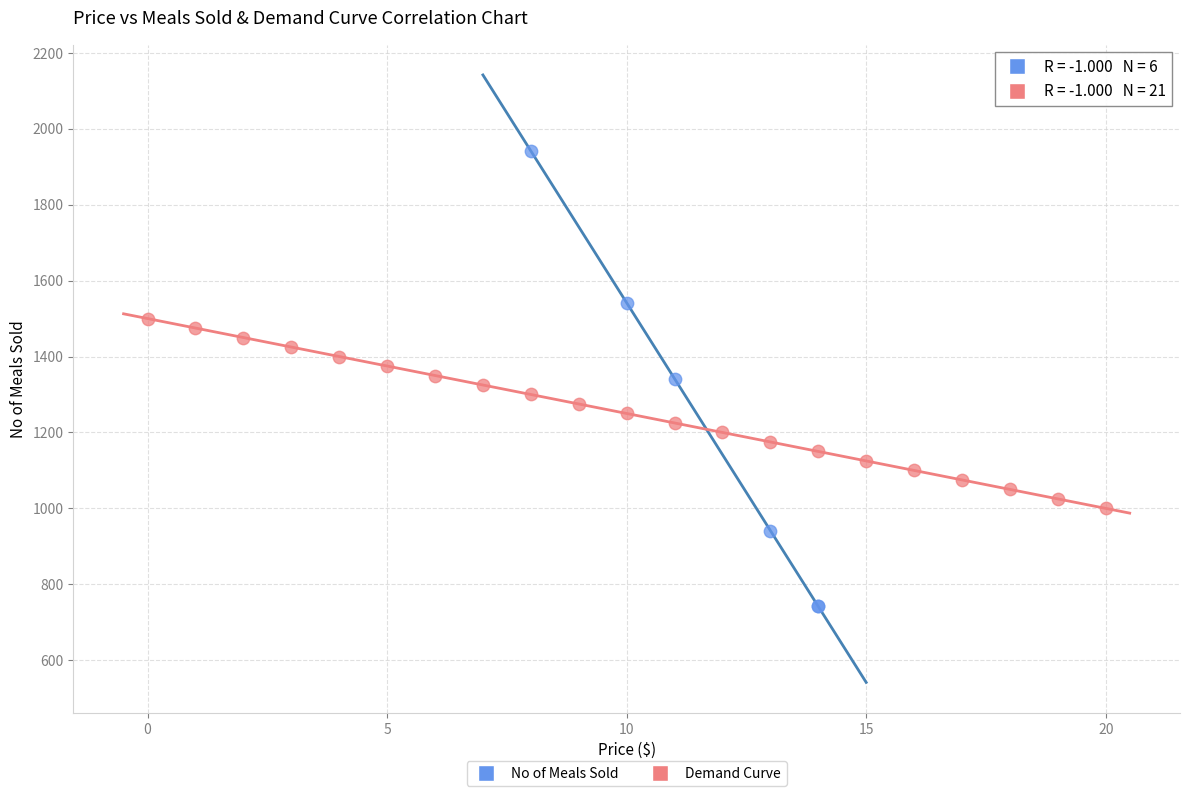

Which series has the widest spread of Y values?

No of Meals Sold